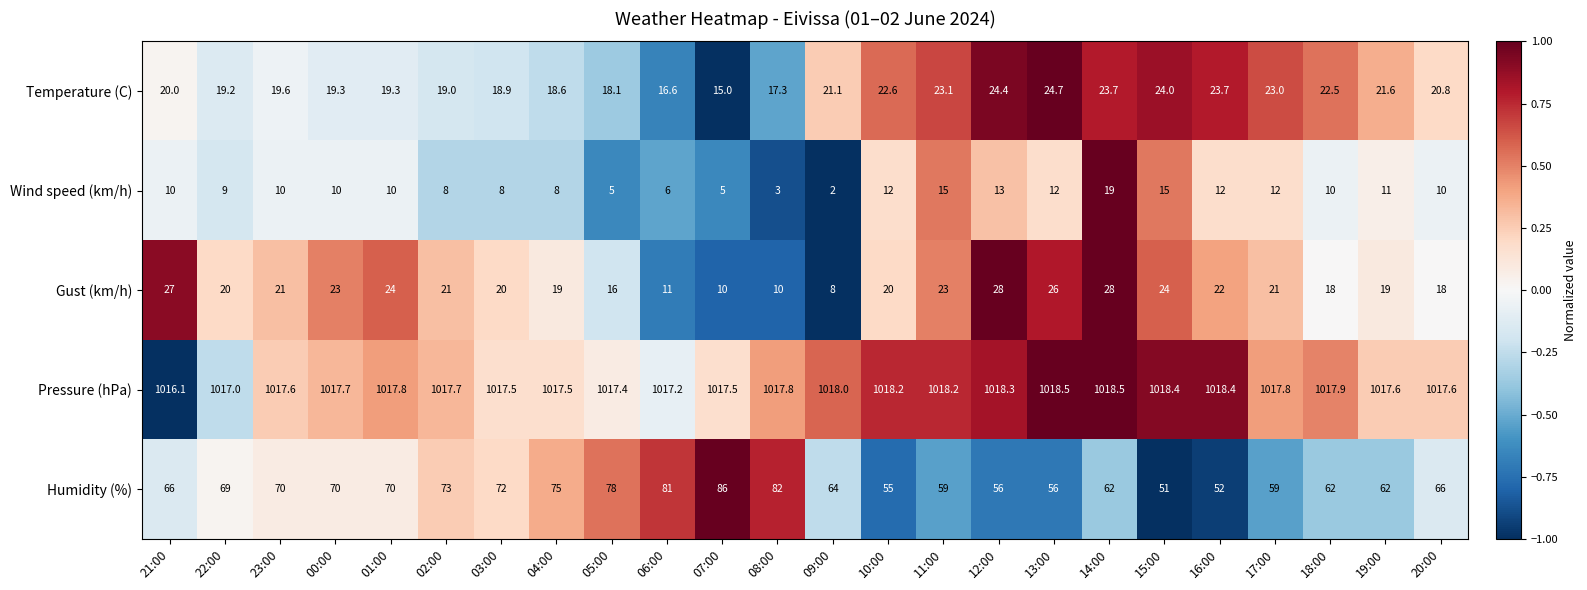

What is the difference between the maximum and minimum values in the Pressure (hPa) series?

2.4